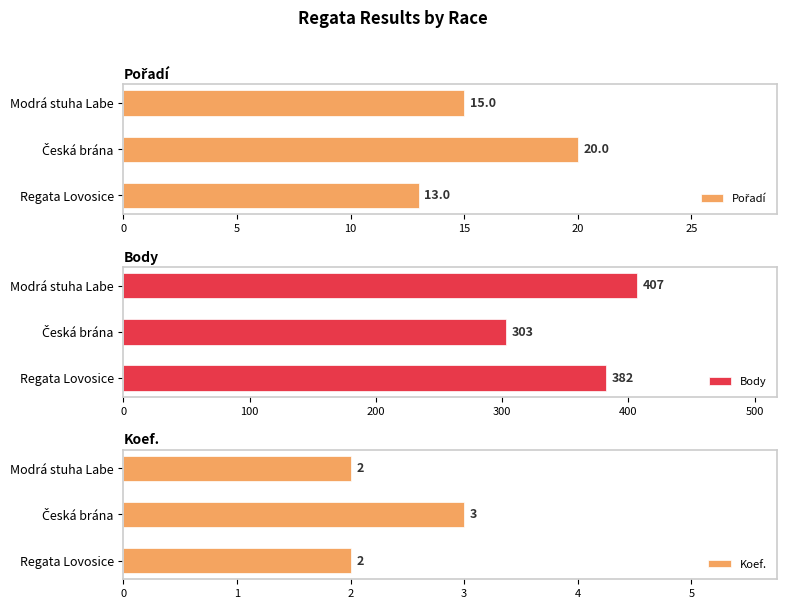

What is the sum of all Body values?

1092